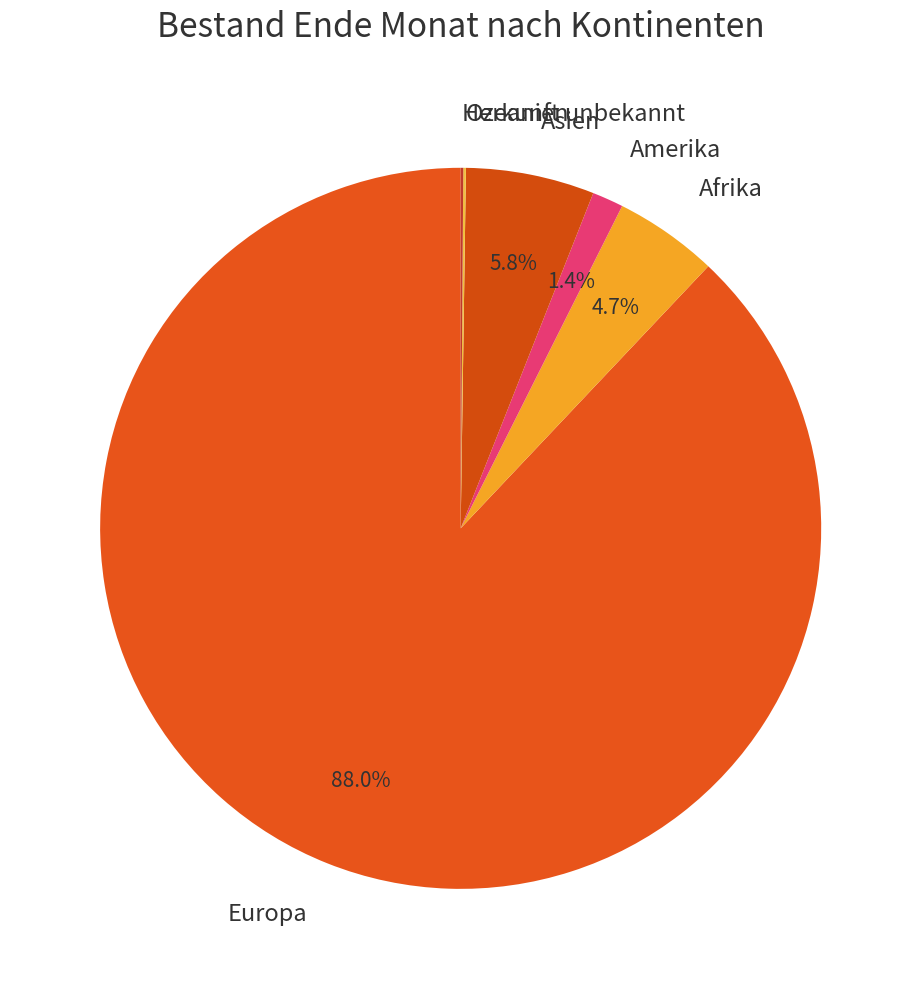

What is the largest slice in the pie chart?

Europa